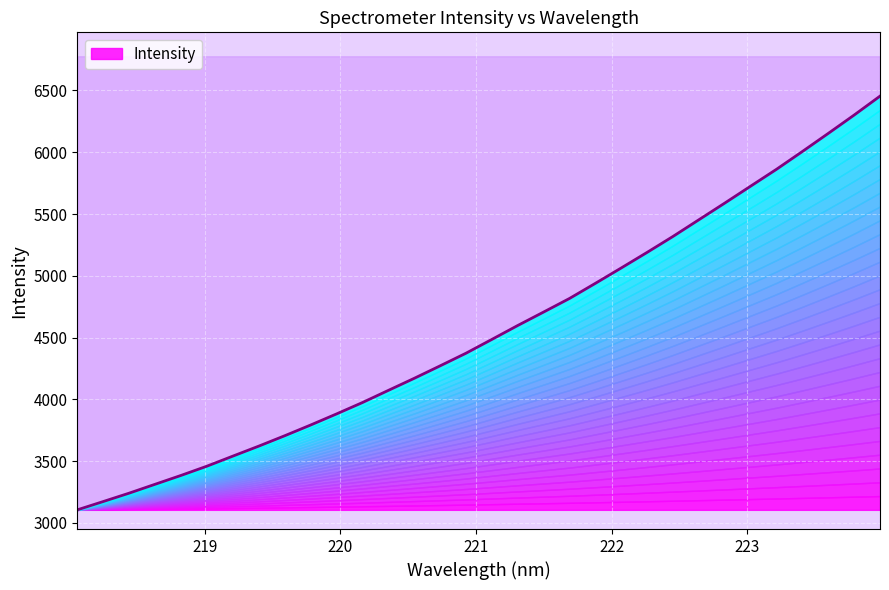

What position from the right is 219.7801?

23